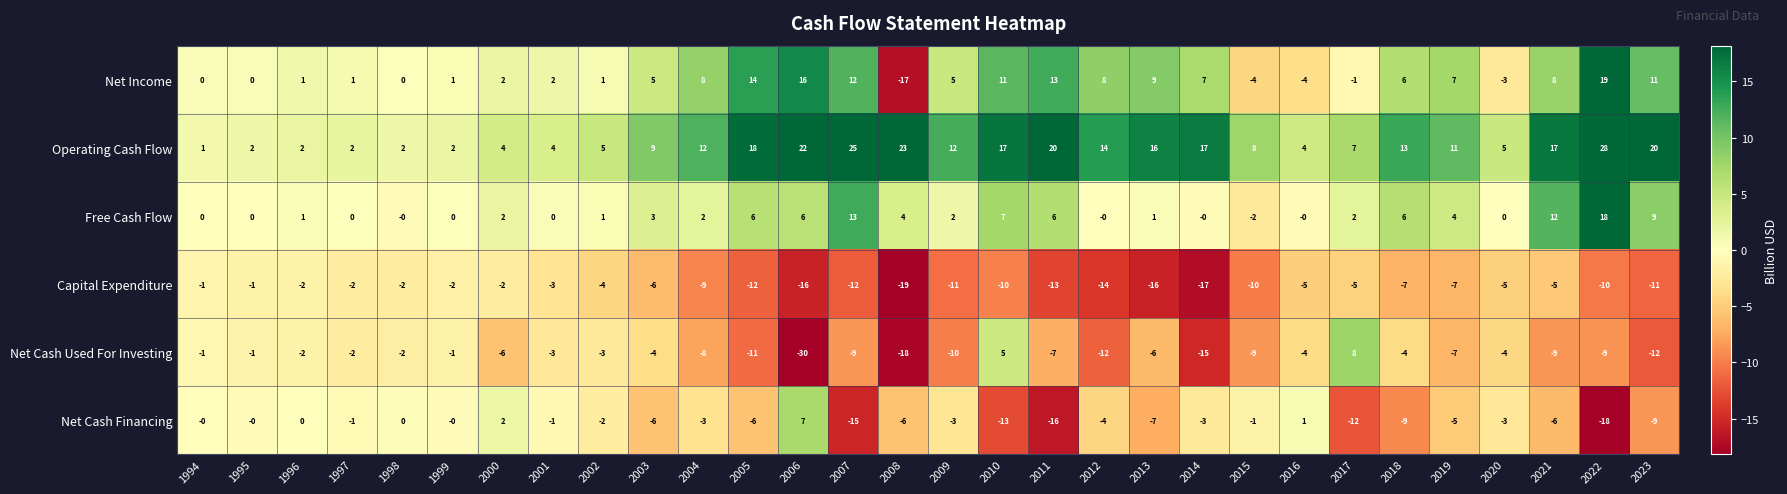

Read the Capital Expenditure value at 2008.

-19